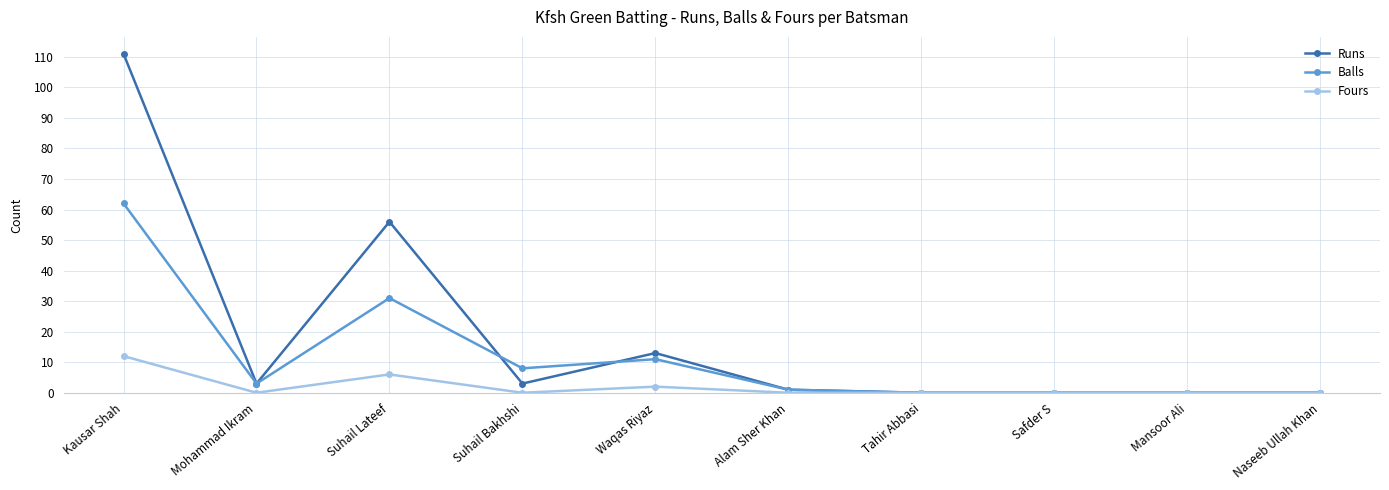

The Runs series shows 0 at Mansoor Ali. True or false?

True